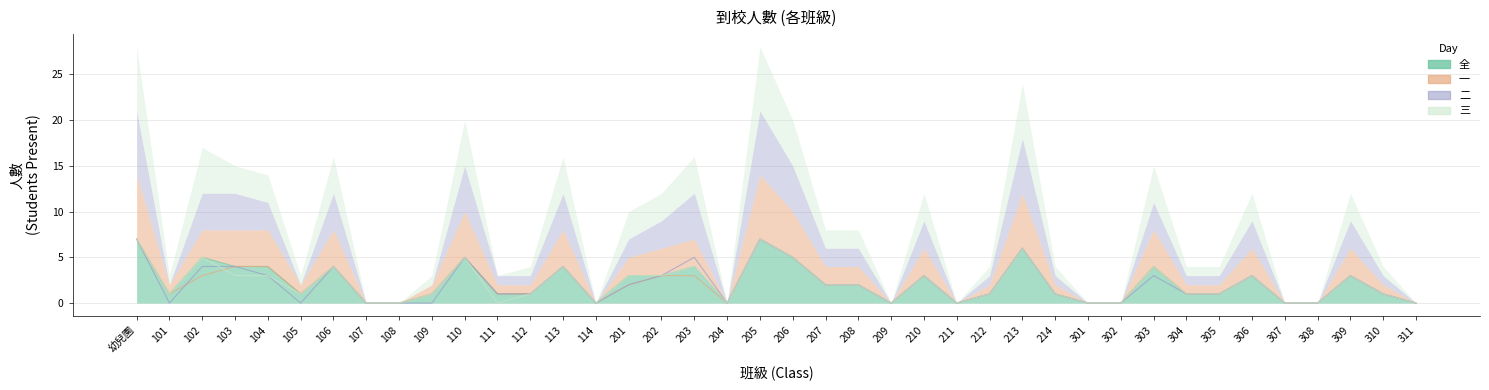

Which has a higher value, 102 or 113?

102